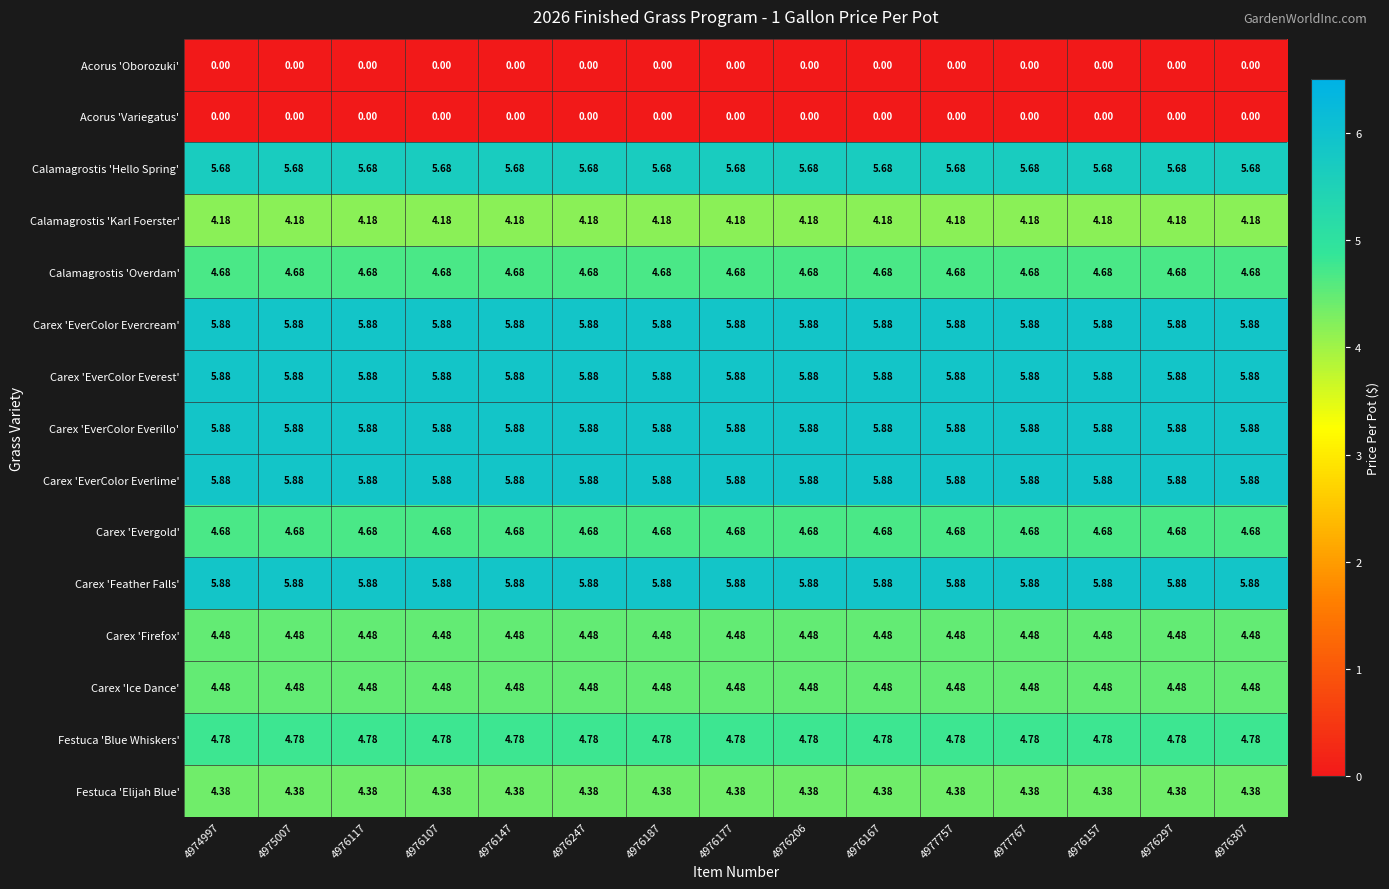

Is the value of Acorus 'Oborozuki' at 4976187 greater than the value of Festuca 'Elijah Blue' at 4976187?

No